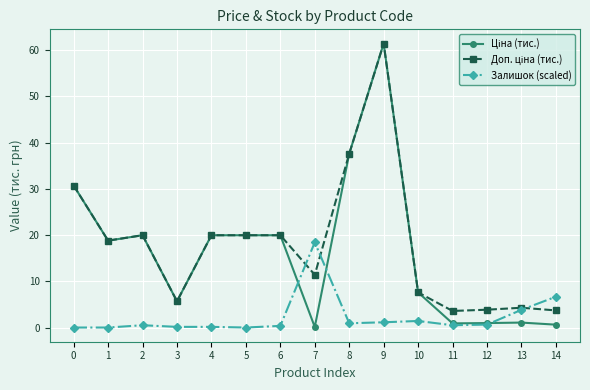

What is the sum of the Залишок (scaled) values at 6 and 10?

1.8